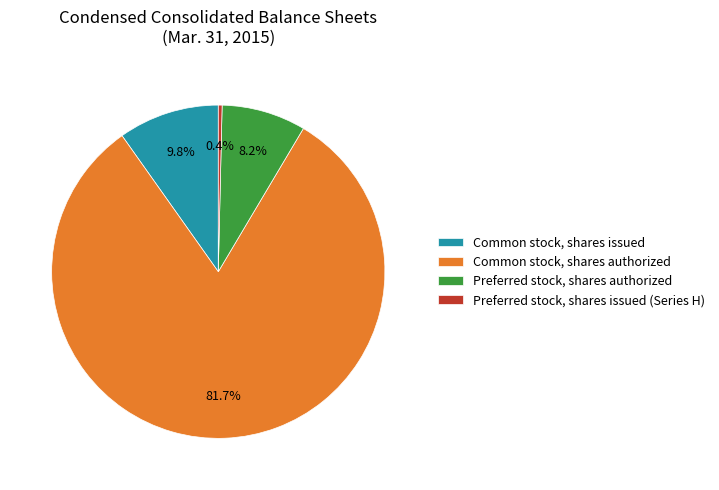

What is the ratio of the value at Common stock, shares authorized to the value at Preferred stock, shares issued (Series H)?

222.2